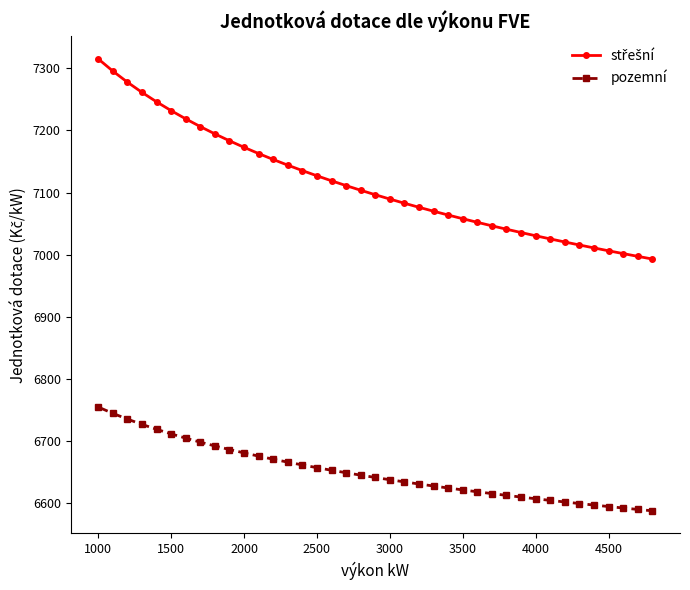

What is the minimum value for pozemní?

6588.1